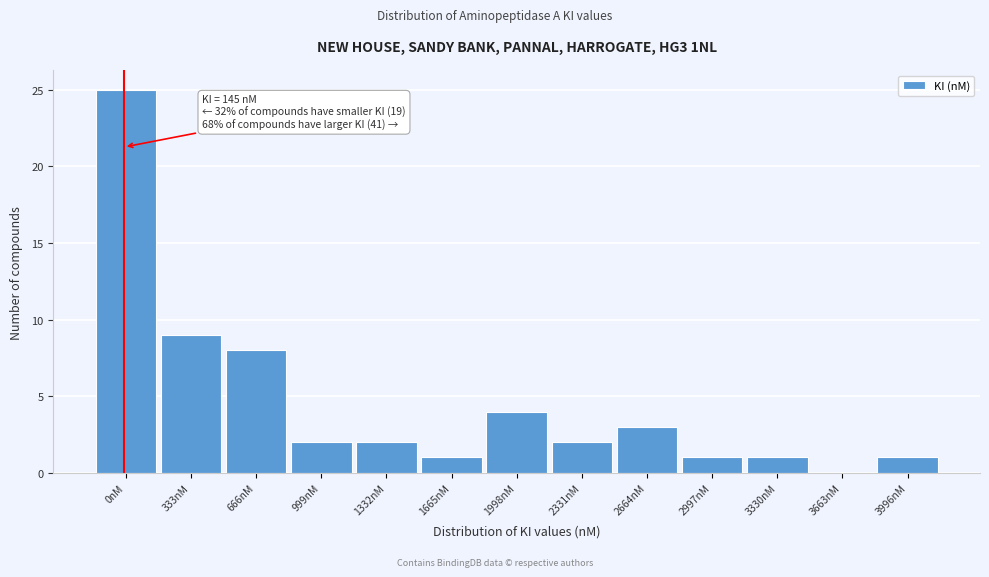

Reading left to right, transcribe all the data shown in this chart.

0nM=25	333nM=9	666nM=8	999nM=2	1332nM=2	1665nM=1	1998nM=4	2331nM=2	2664nM=3	2997nM=1	3330nM=1	3663nM=0	3996nM=1